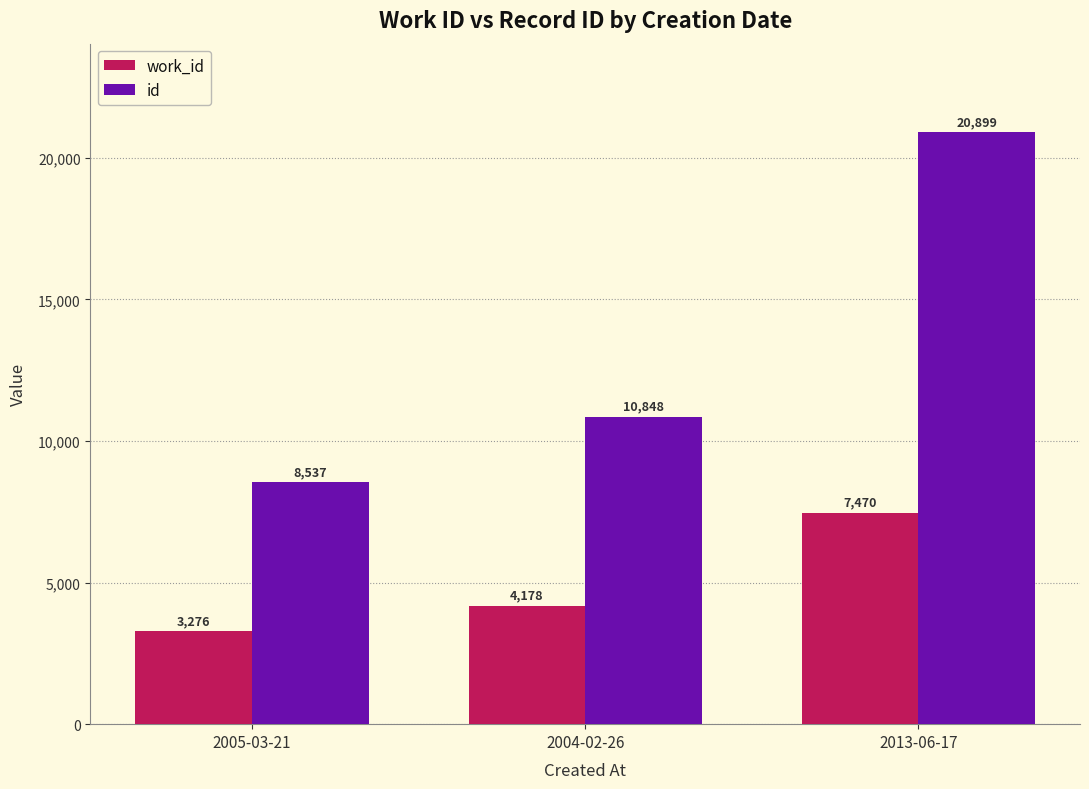

What is the label of the 3rd bar from the right?

2005-03-21